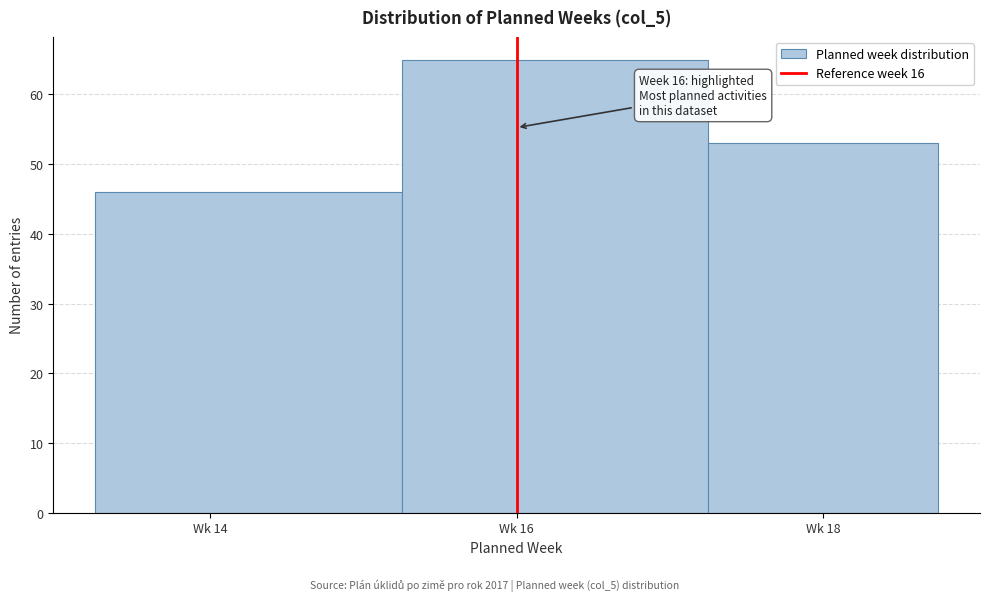

Reading right to left, transcribe all the data shown in this chart.

53	65	46